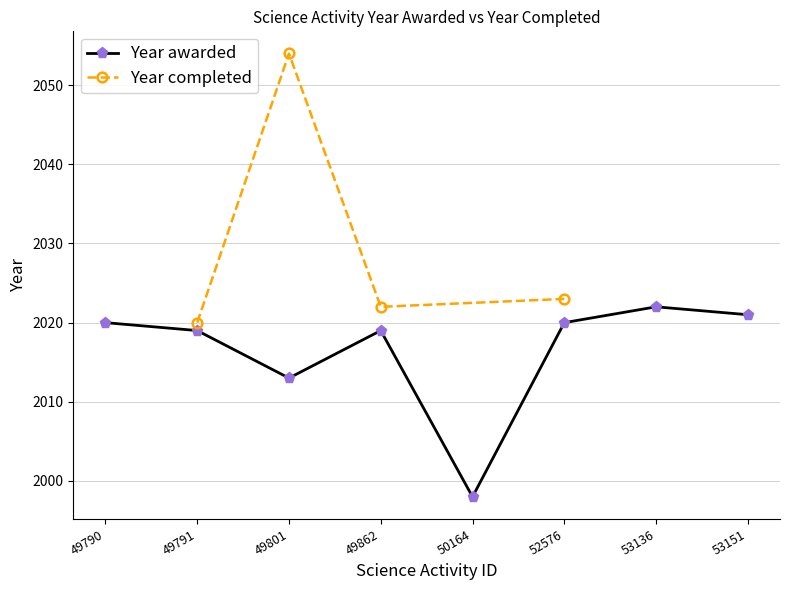

List the labels in order of value, smallest first.

50164, 49801, 49791, 49862, 49790, 52576, 53151, 53136